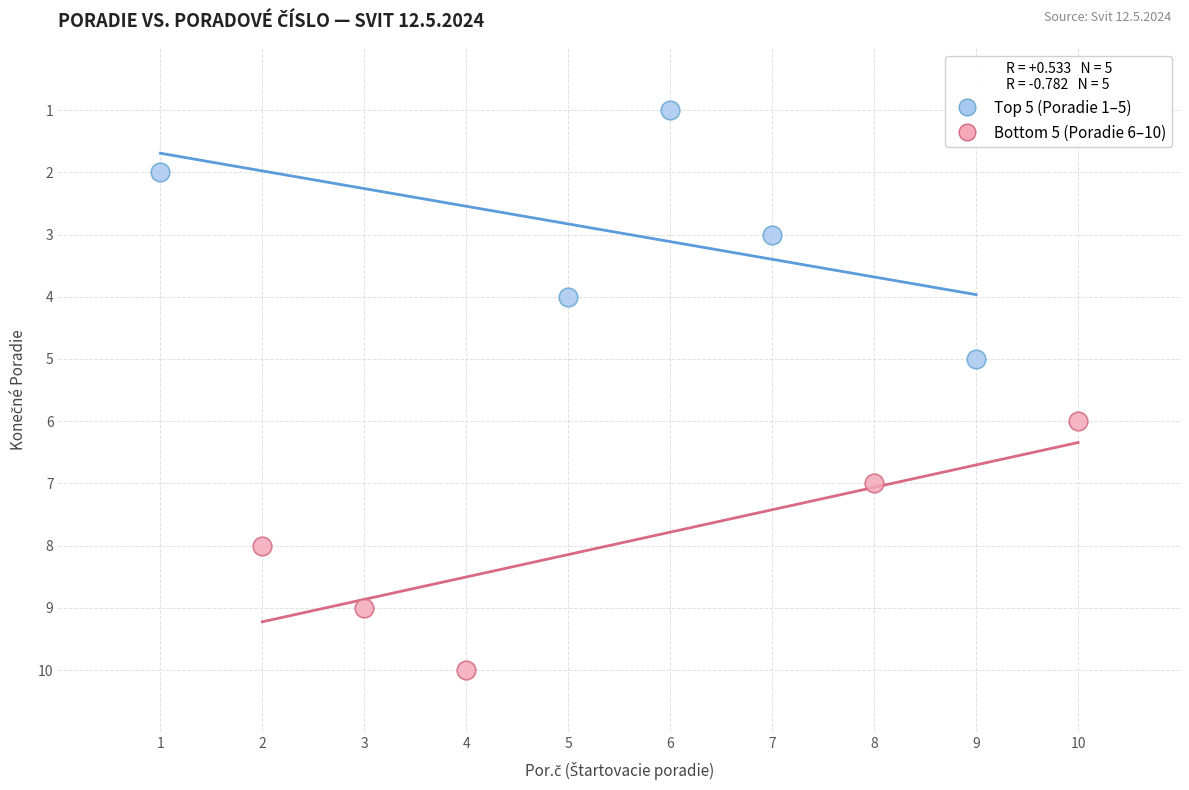

Which series reaches the minimum Y coordinate?

Top 5 (Poradie 1–5)